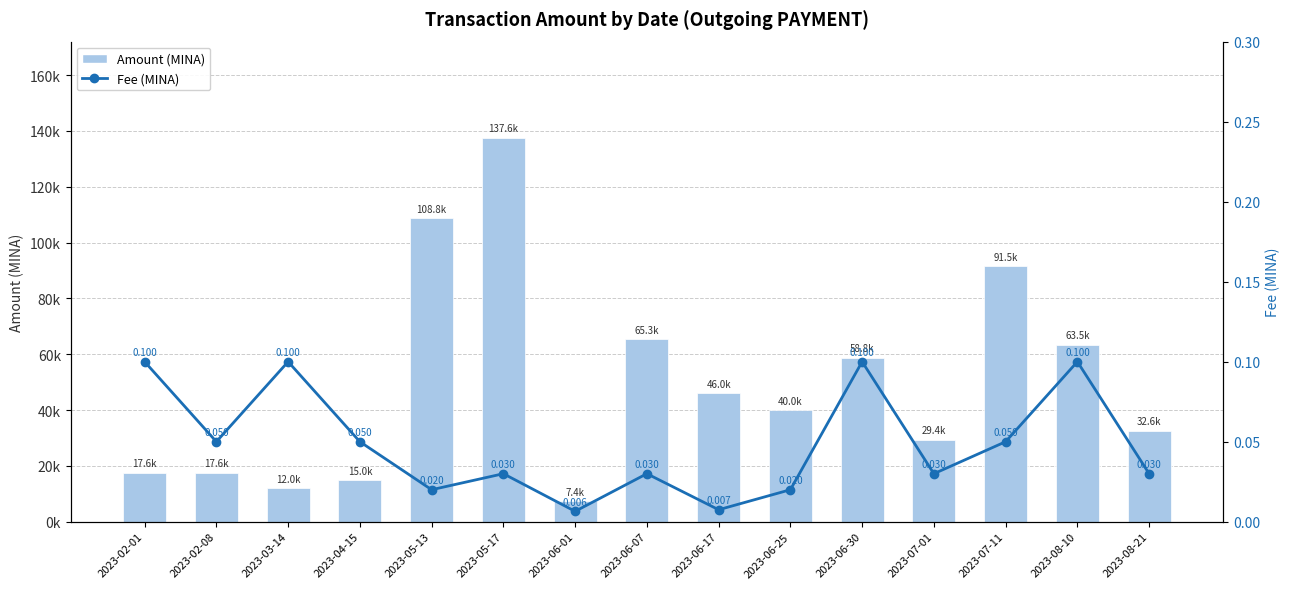

Reading left to right, what are all the values shown in this chart?

Amount (MINA): 17600.5	17601.8	12015.9	14999.9	108805.7	137599.9	7377.9	65314.9	46035.3	39999.9	58800.5	29400.2	91512.9	63482.8	32622.9
Fee (MINA): 0.1	0.1	0.1	0.1	0.0	0.0	0.0	0.0	0.0	0.0	0.1	0.0	0.1	0.1	0.0